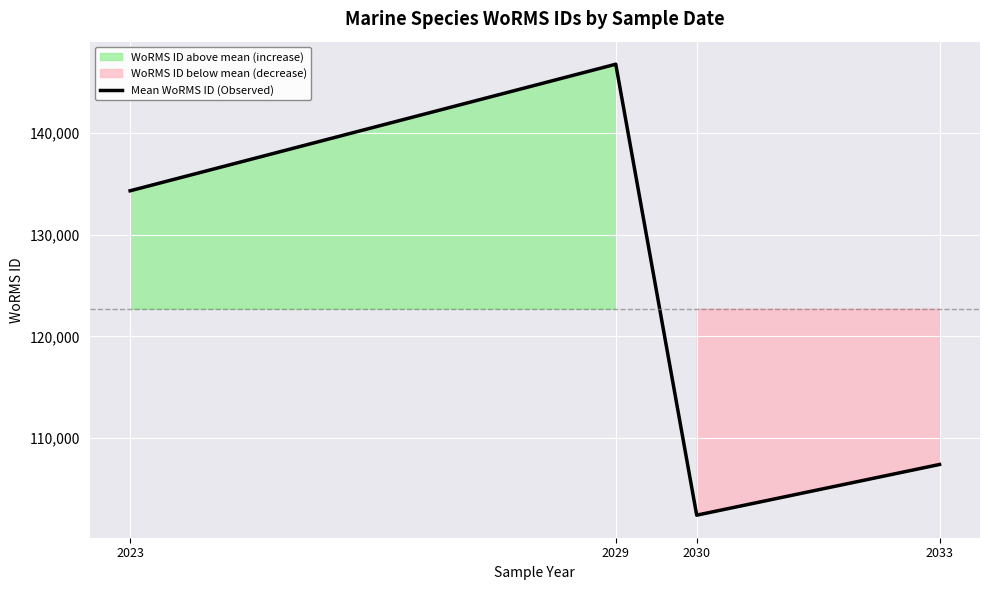

How many values are between 107418 and 146768?

3